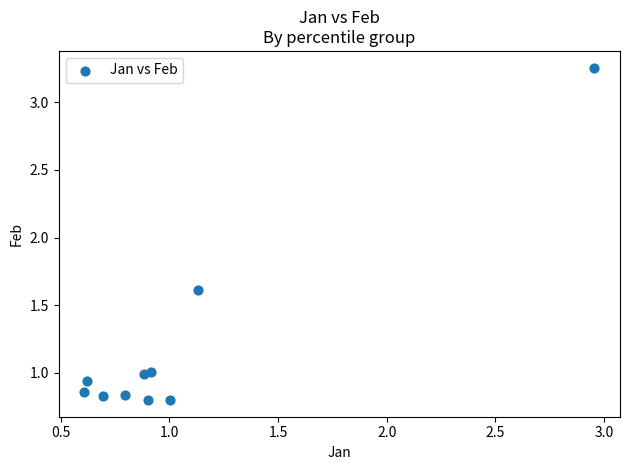

What Y value in the scatter plot is closest to 2?

1.6